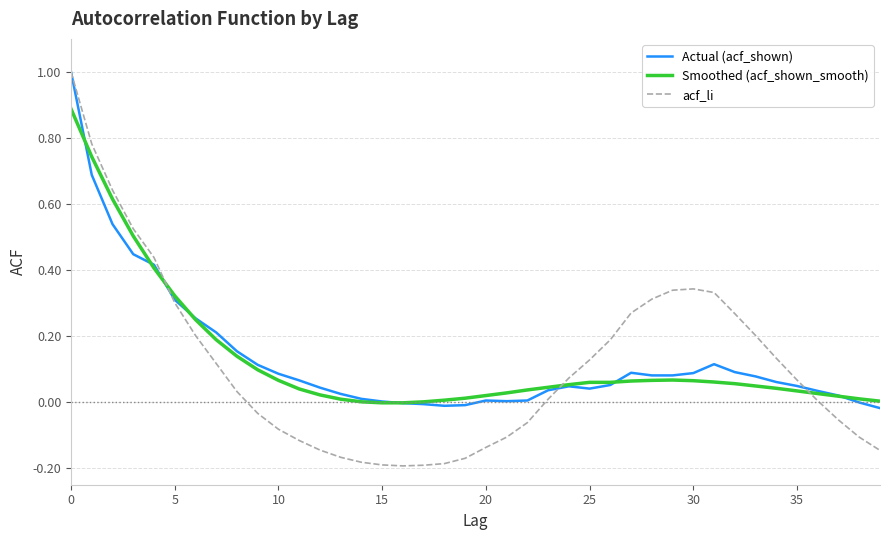

What is the maximum value shown in the chart?

1.0